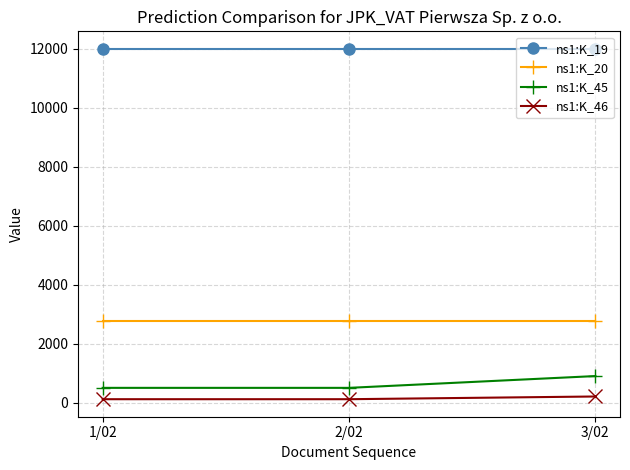

The value of ns1:K_20 at 2/02 is 1916. True or false?

False